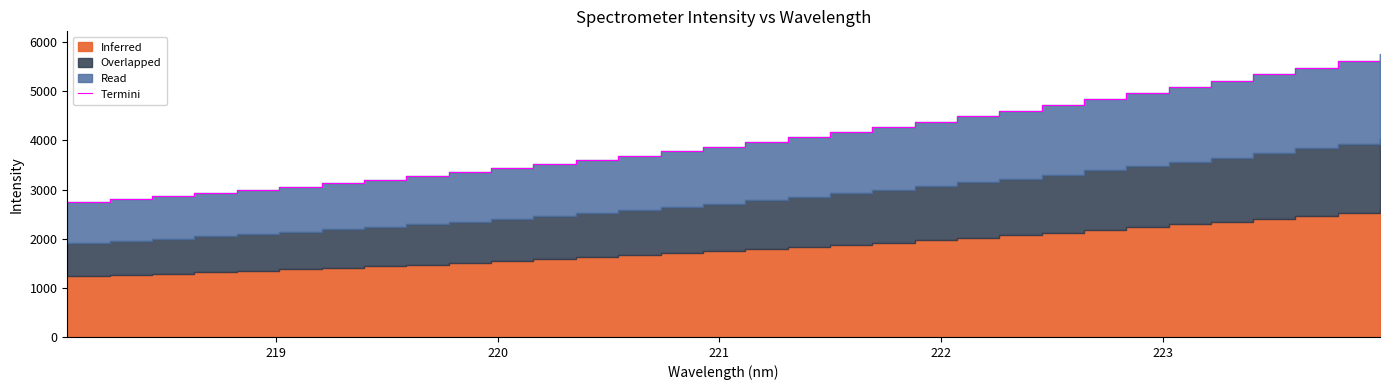

What is the value of the 28th point from the left?

5216.5